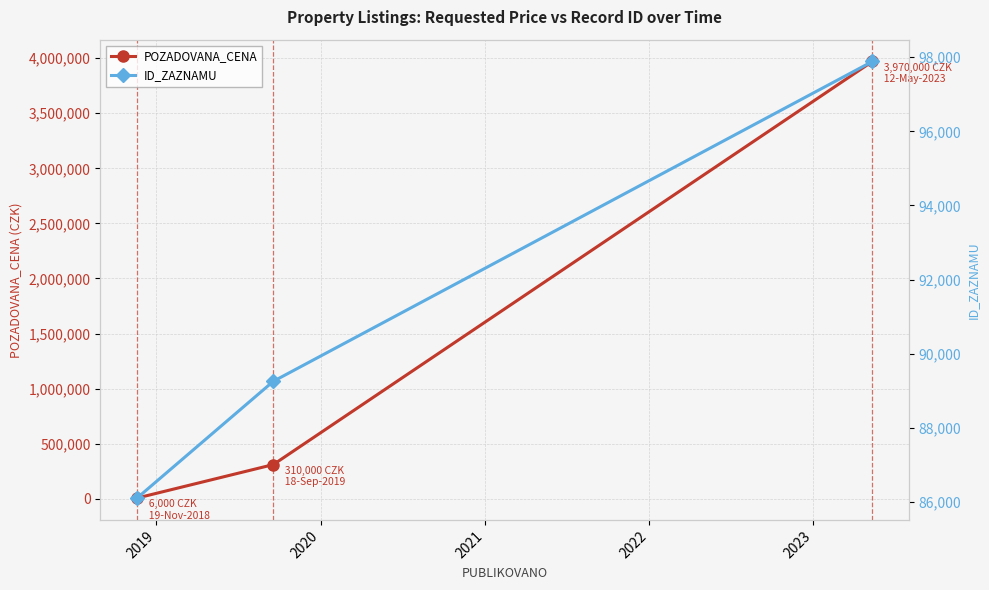

List the series in order of their overall mean, lowest first.

ID_ZAZNAMU, POZADOVANA_CENA